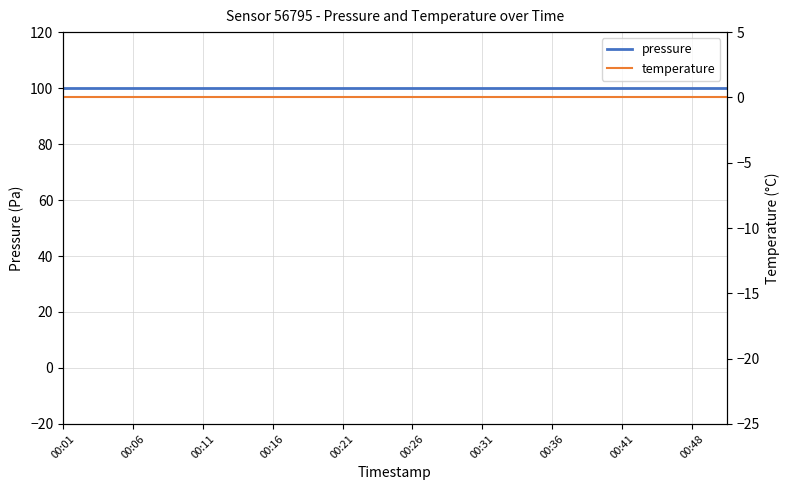

The value of temperature at 00:31 is 0. True or false?

True